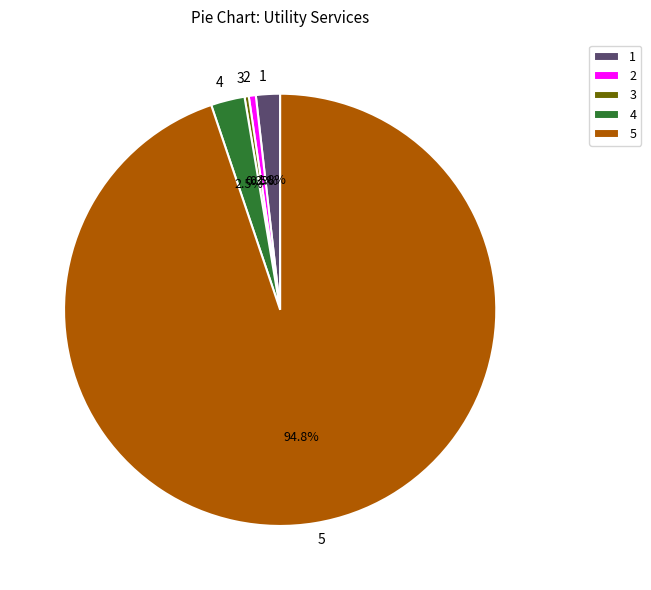

Combined, do 2 and 4 account for over 50%?

No